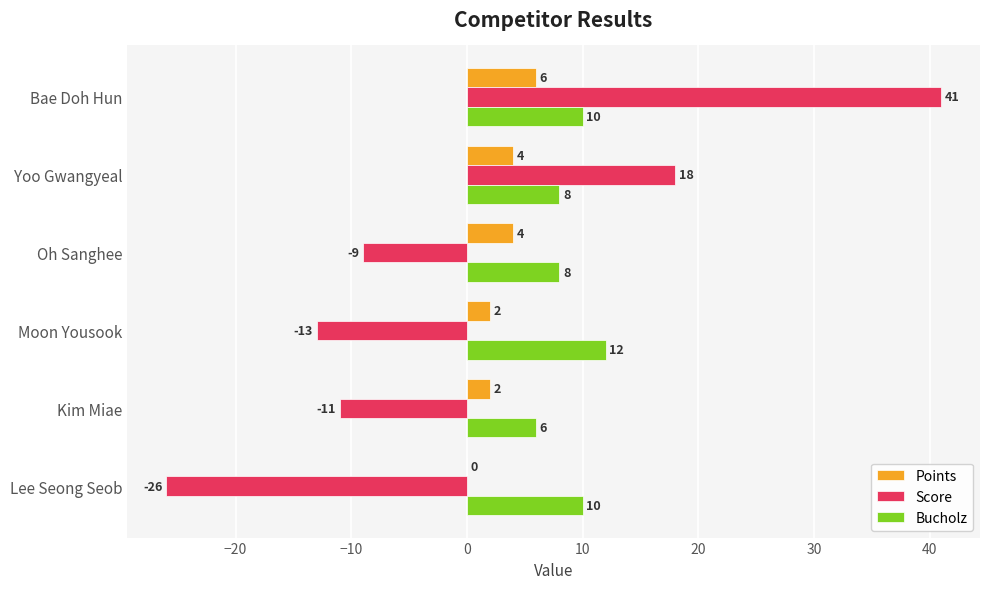

Count the number of categories in the chart.

6